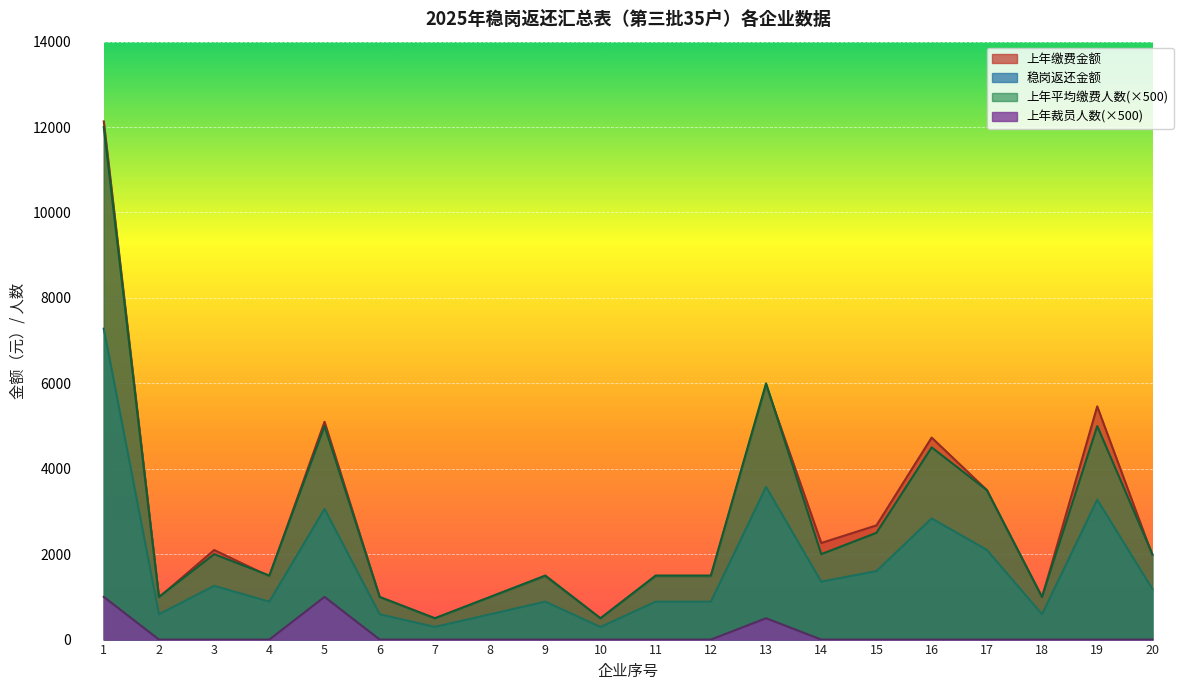

What is the difference between the maximum and minimum values in the 上年裁员人数 series?

1000.0